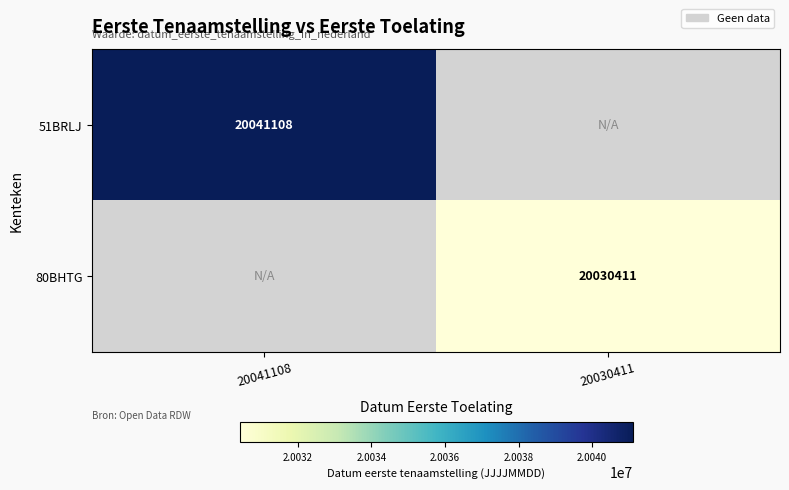

Is the value of 80BHTG at 20030411 greater than the value of 51BRLJ at 20041108?

No